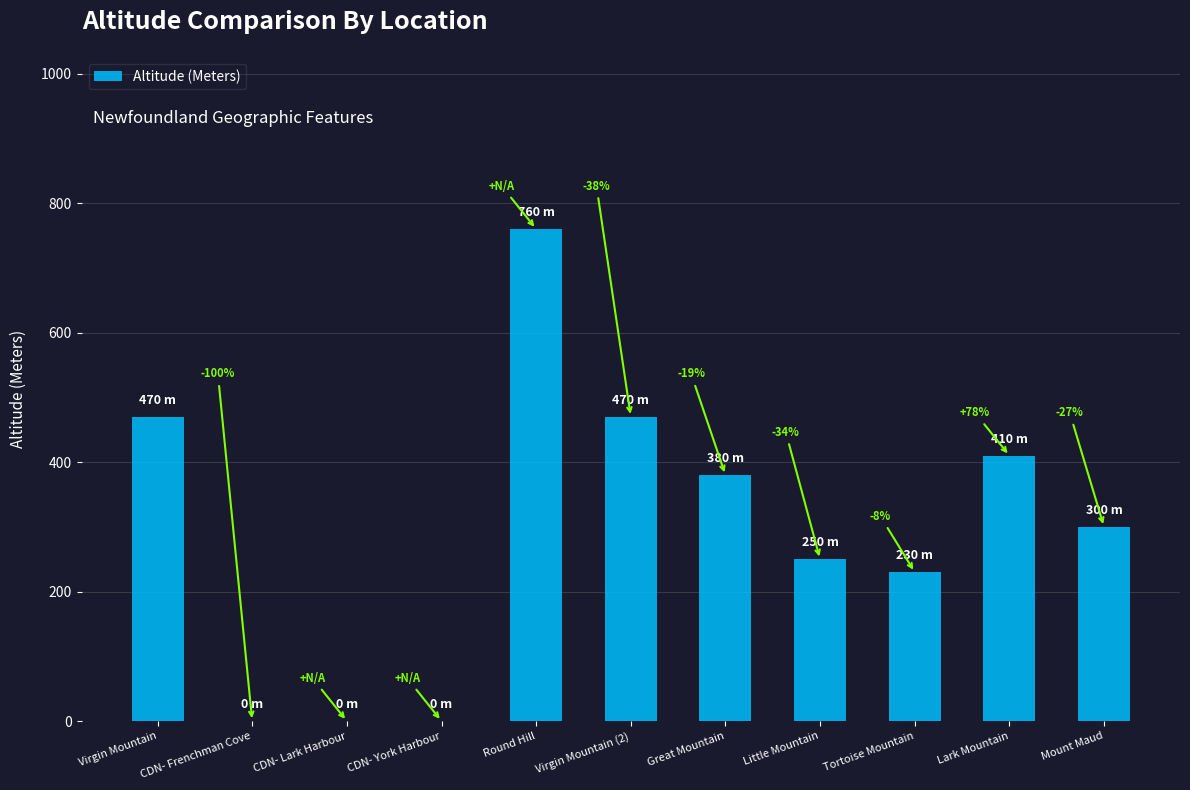

Are the bars horizontal?

No